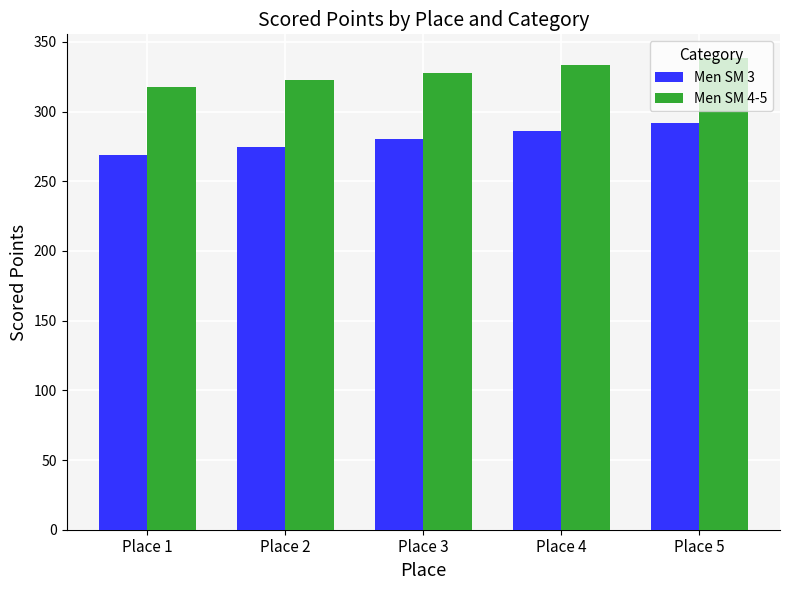

What is the total value across all series at Place 4?

619.2